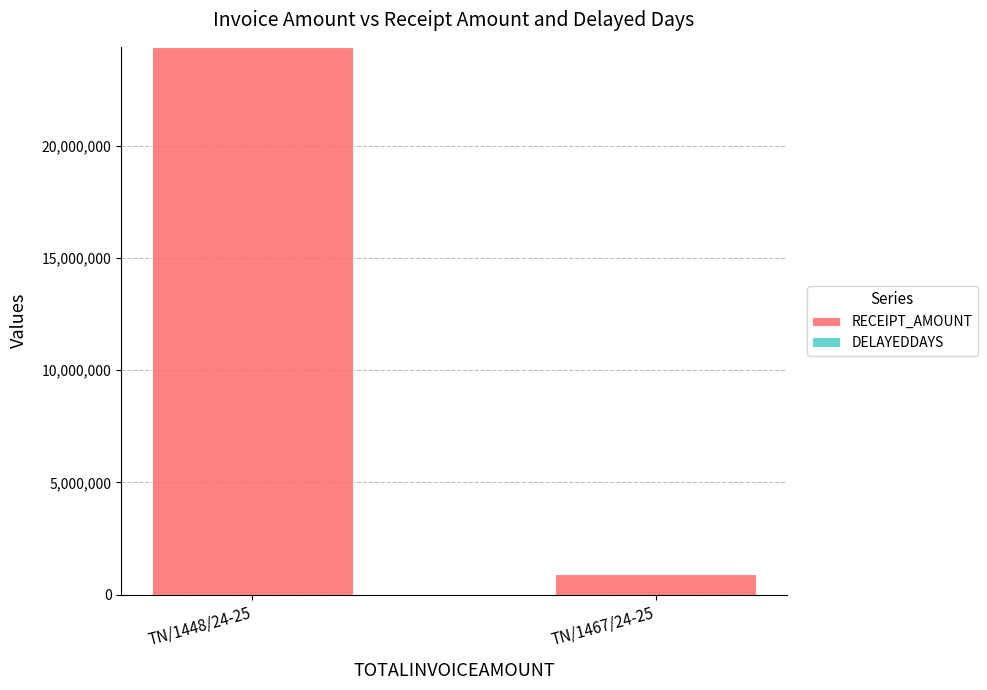

At which category is the sum across all series the highest?

TN/1448/24-25